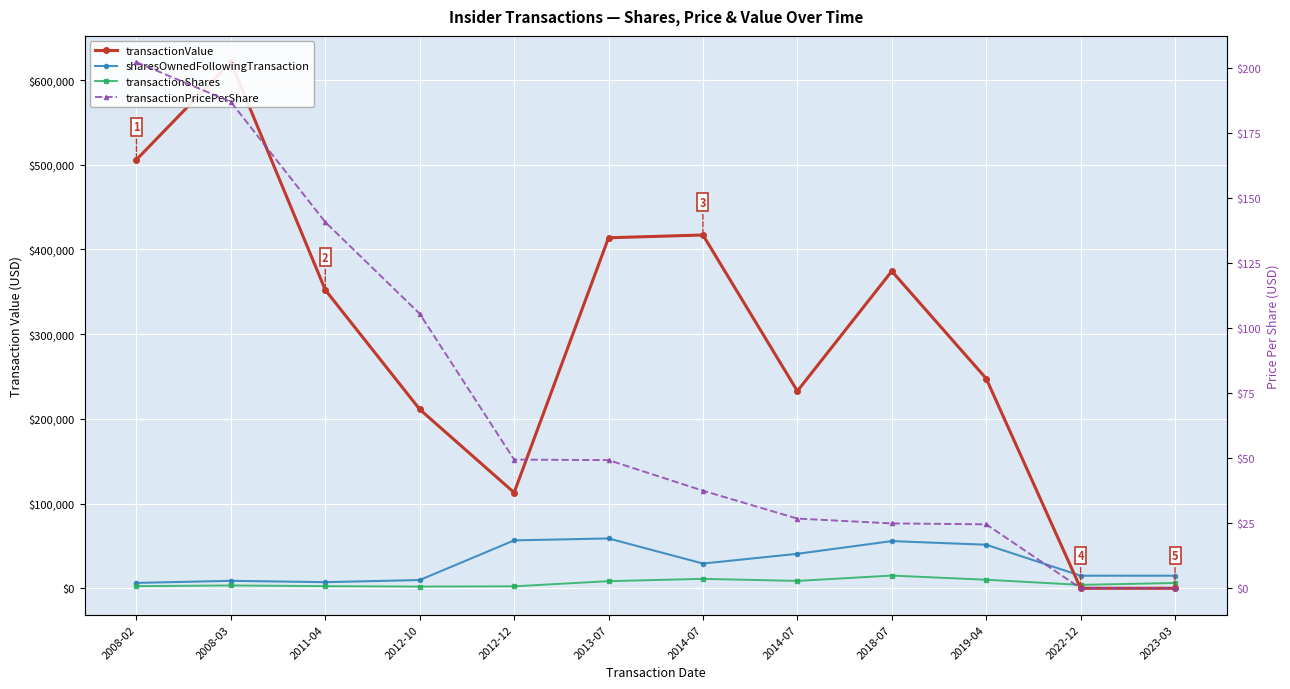

True or false: sharesOwnedFollowingTransaction and transactionValue cross at least once.

True